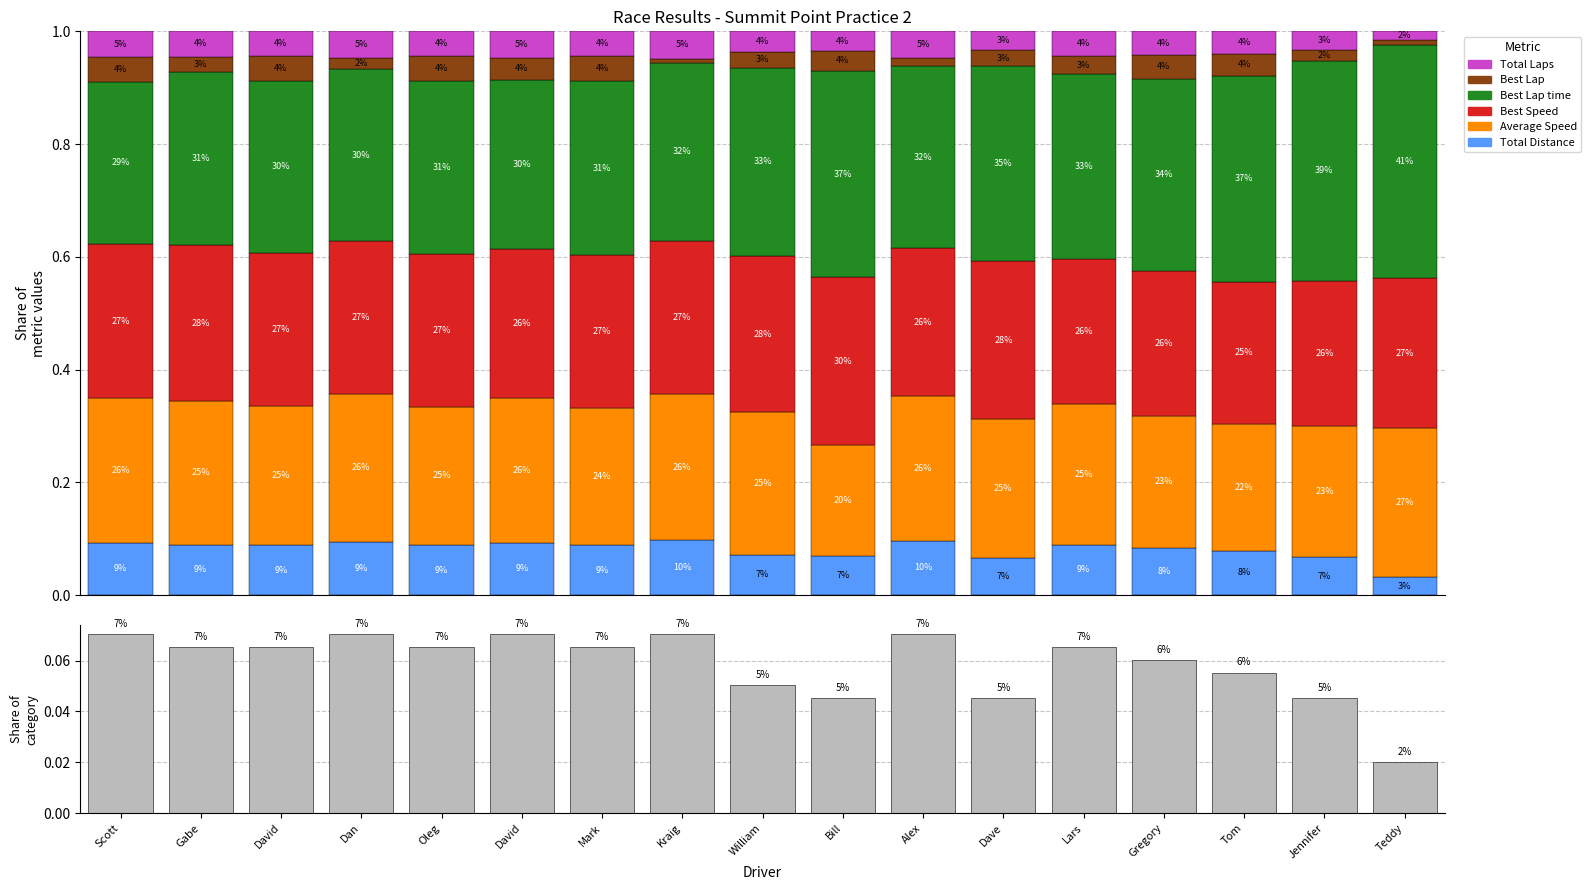

What is the value of the Total Distance bar at the 4th from the left?

0.1